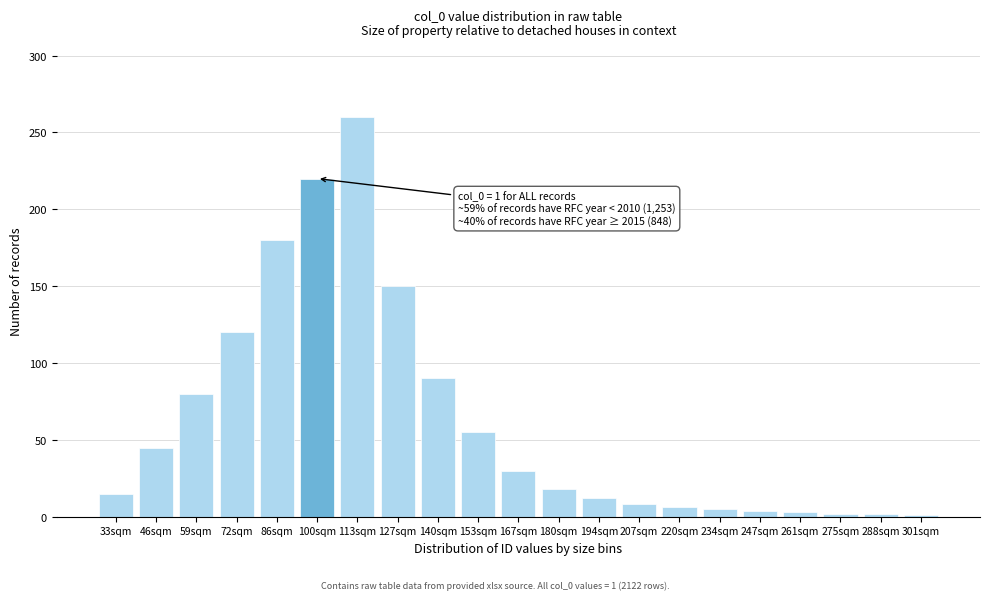

What is the label of the 5th bar from the left?

86sqm